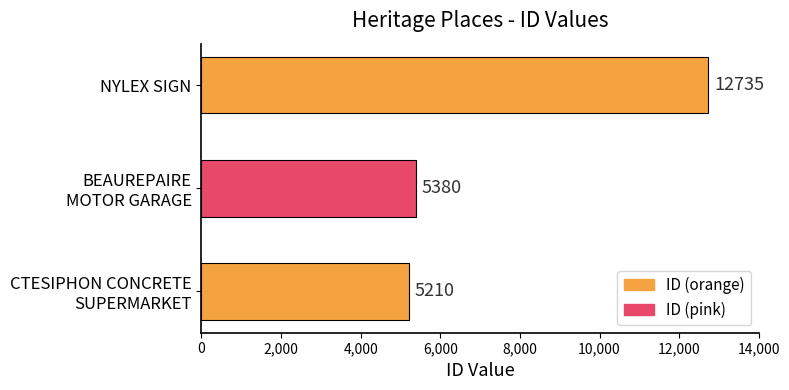

Does the chart contain stacked bars?

No